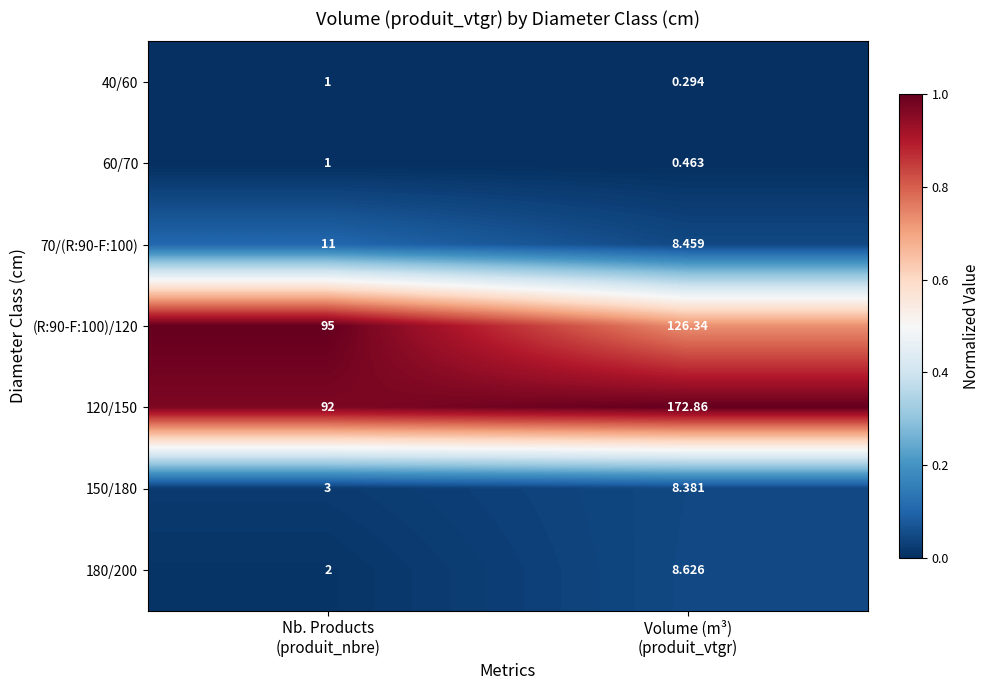

What is the maximum value shown in the chart?

172.9